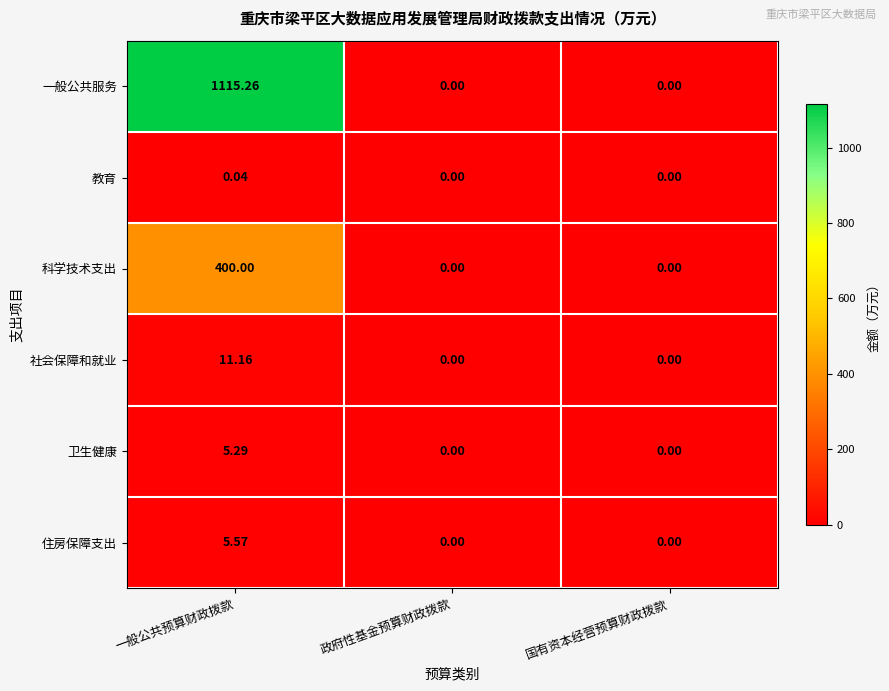

How many data points does each series have?

3